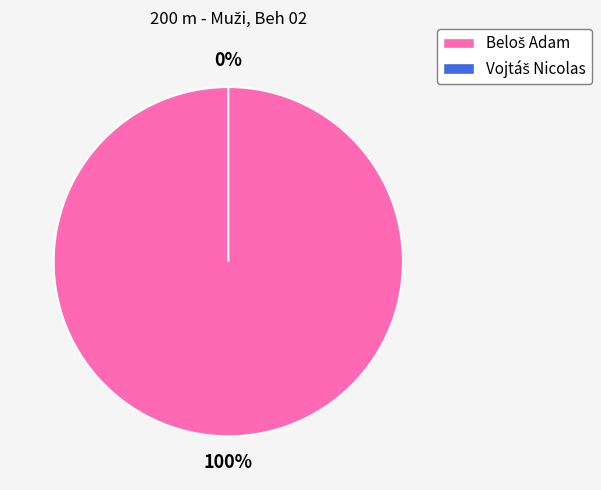

What percentage do Vojtáš Nicolas and Beloš Adam together represent?

100.0%